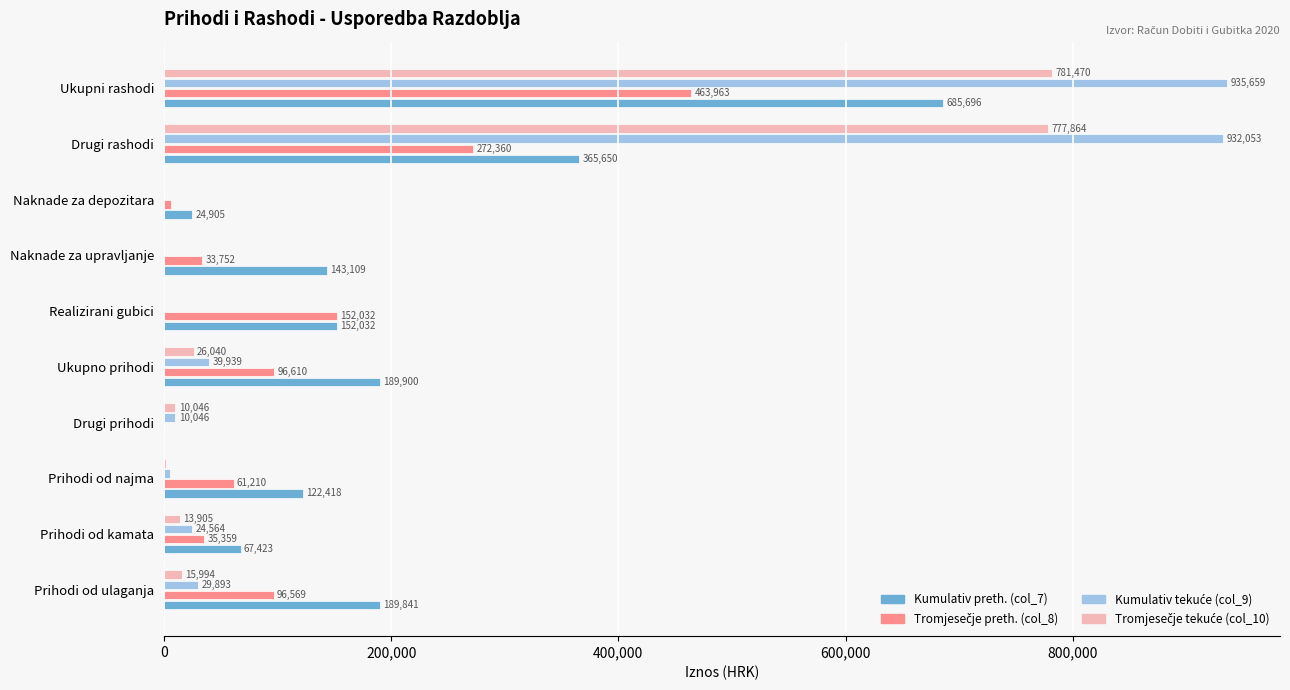

What is the greatest value displayed?

935659